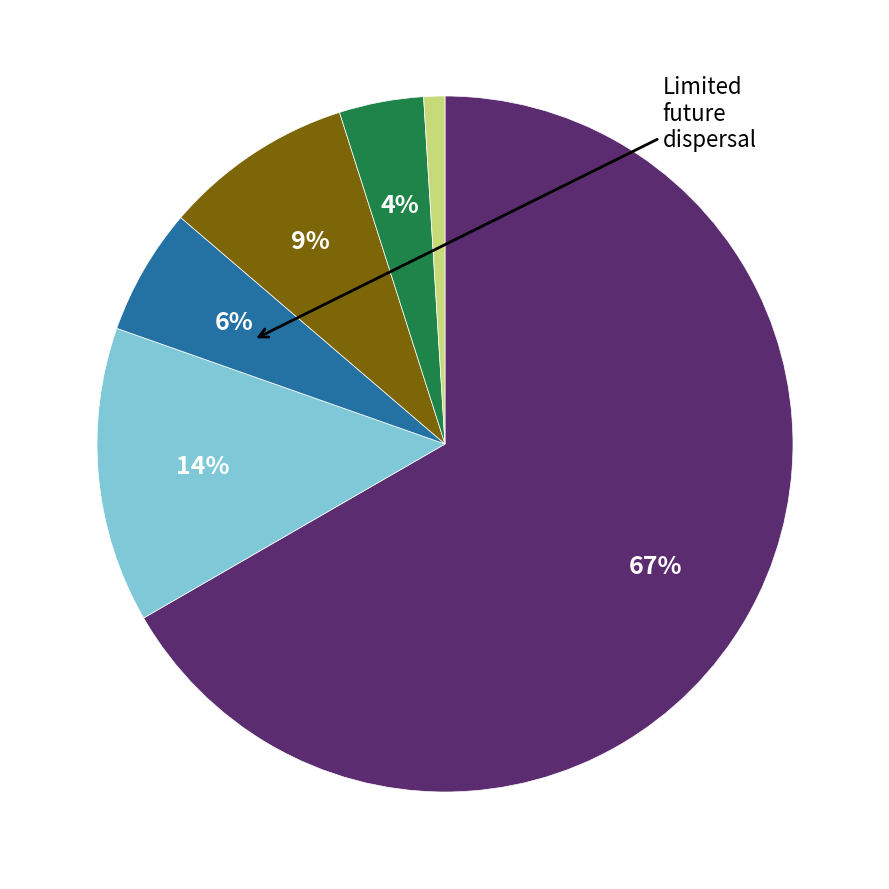

To the nearest percent, what is the average slice percentage?

17%